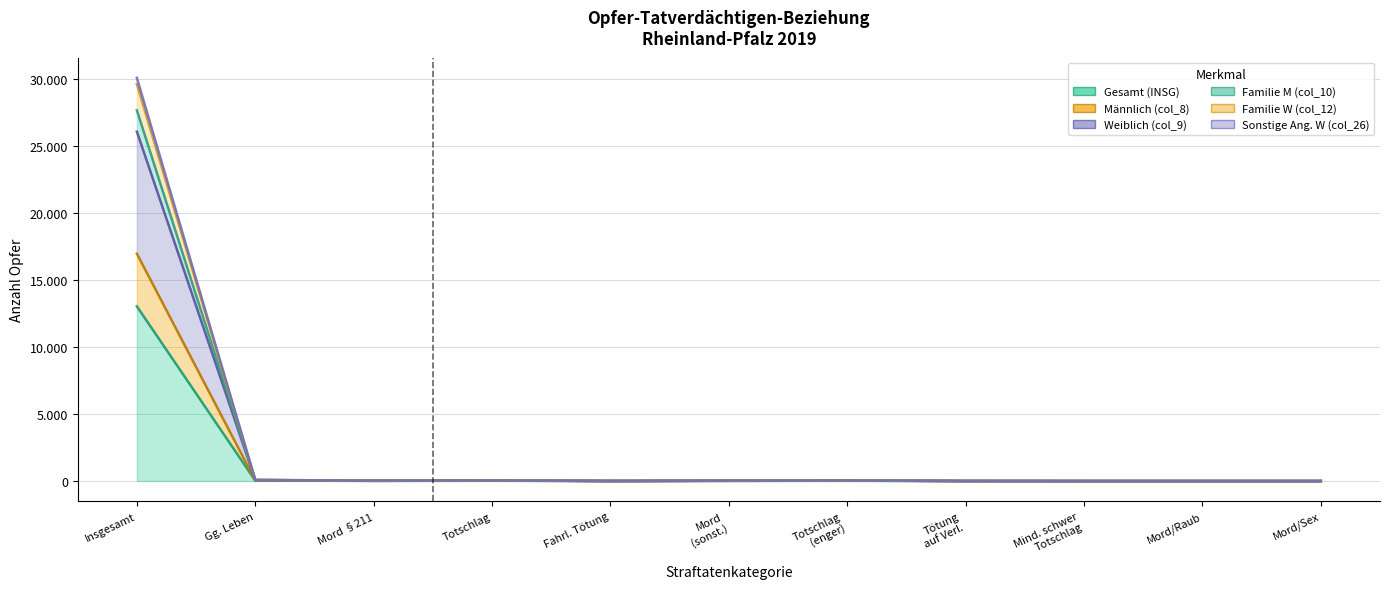

Rank the categories by Weiblich (col_9) value from highest to lowest.

Insgesamt, Gg. Leben, Totschlag, Totschlag (enger), Mord §211, Mord (sonst.), Fahrl. Tötung, Tötung auf Verl., Mind. schwer Totschlag, Mord/Raub, Mord/Sex